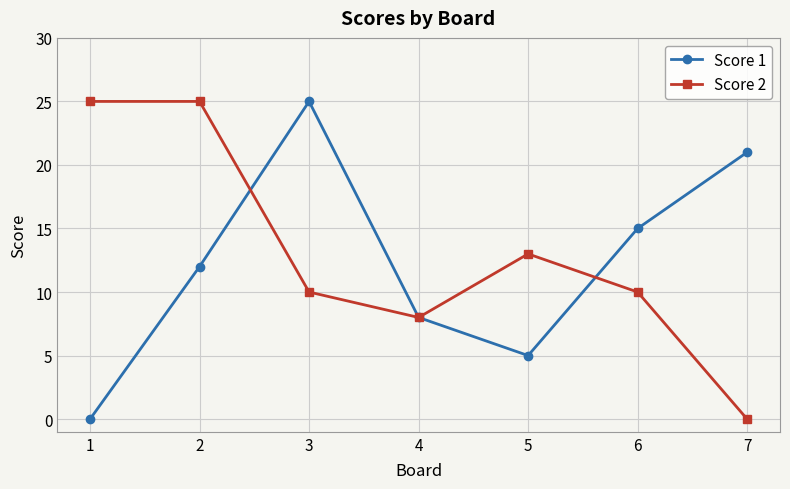

At which label does Score 2 reach its minimum?

7